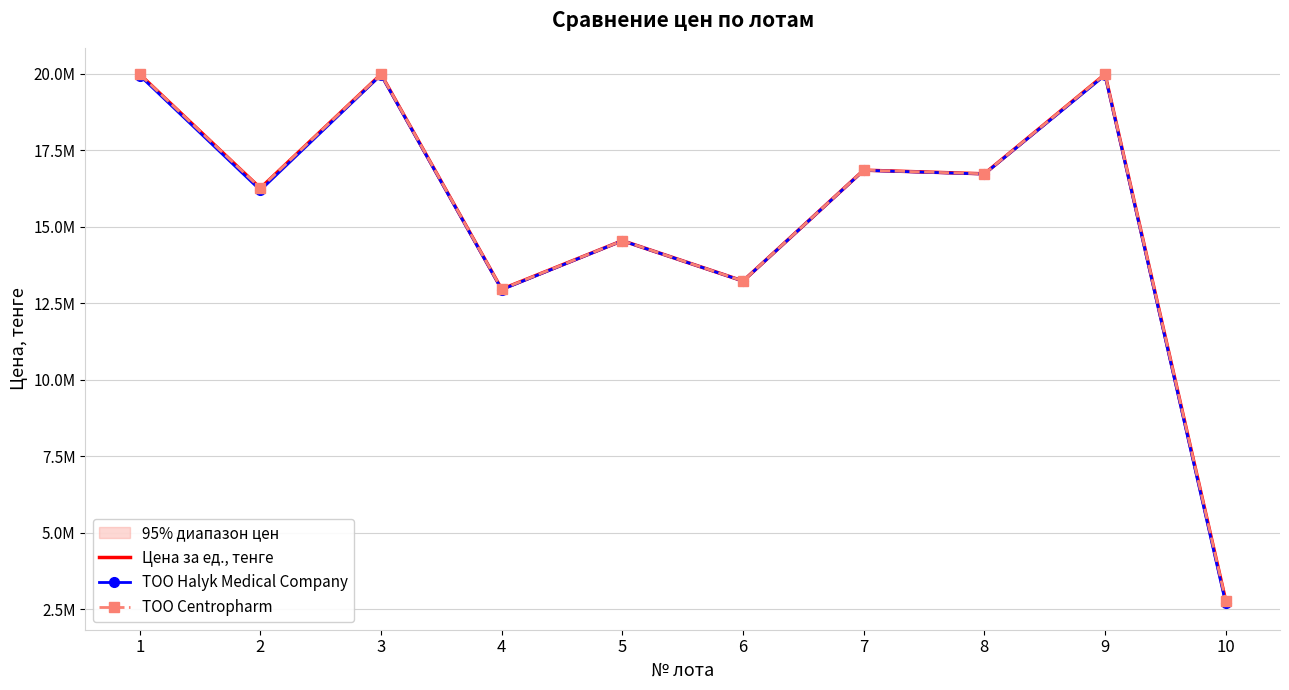

What is the lowest value of the Цена за ед., тенге series?

2789957